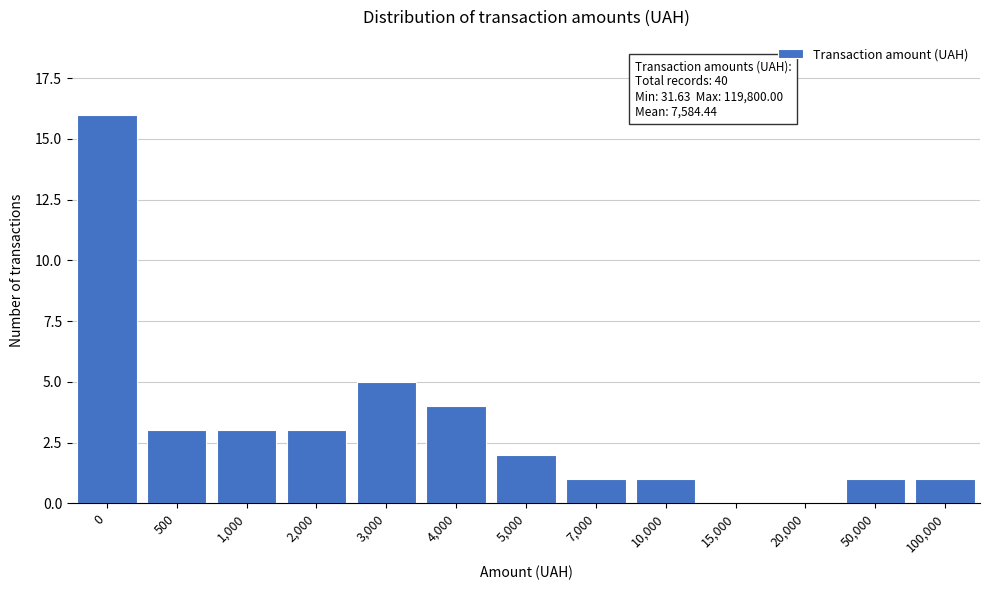

Reading right to left, what are all the values shown in this chart?

100,000=1	50,000=1	20,000=0	15,000=0	10,000=1	7,000=1	5,000=2	4,000=4	3,000=5	2,000=3	1,000=3	500=3	0=16